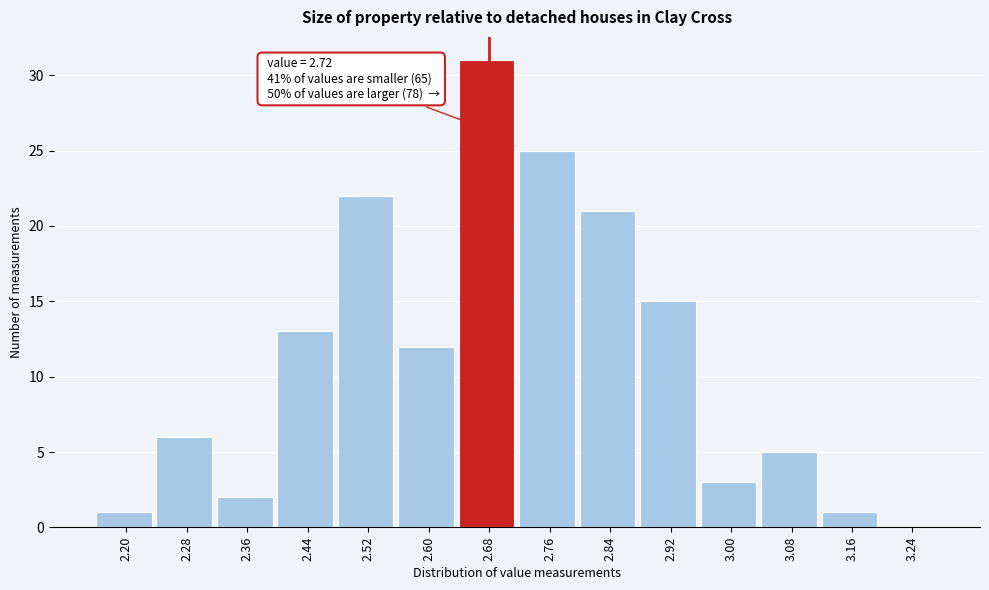

Reading left to right, extract all data points from this chart.

2.20=1	2.28=6	2.36=2	2.44=13	2.52=22	2.60=12	2.68=31	2.76=25	2.84=21	2.92=15	3.00=3	3.08=5	3.16=1	3.24=0